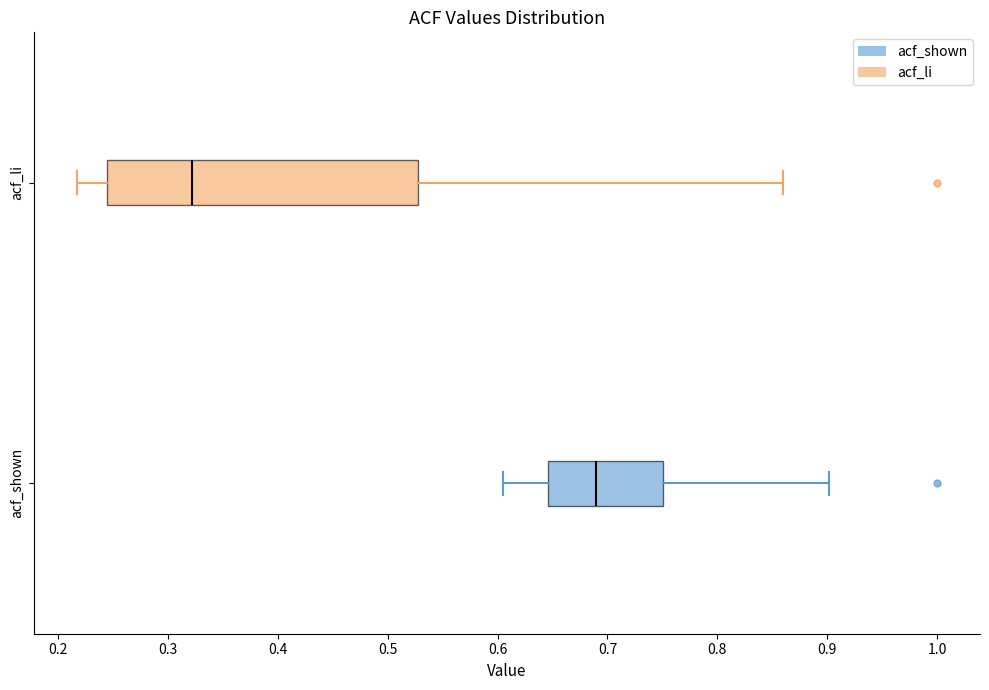

Reading bottom to top, transcribe this box plot: for each box, give where its median line is, the range the box spans, and where its two whiskers end, as read against the x-axis. The values are not printed on the chart, so give them approximately, as read against the axis.

acf_shown: median 0.69, box 0.65 to 0.75, whiskers 0.61 to 0.90
acf_li: median 0.32, box 0.24 to 0.53, whiskers 0.22 to 0.86